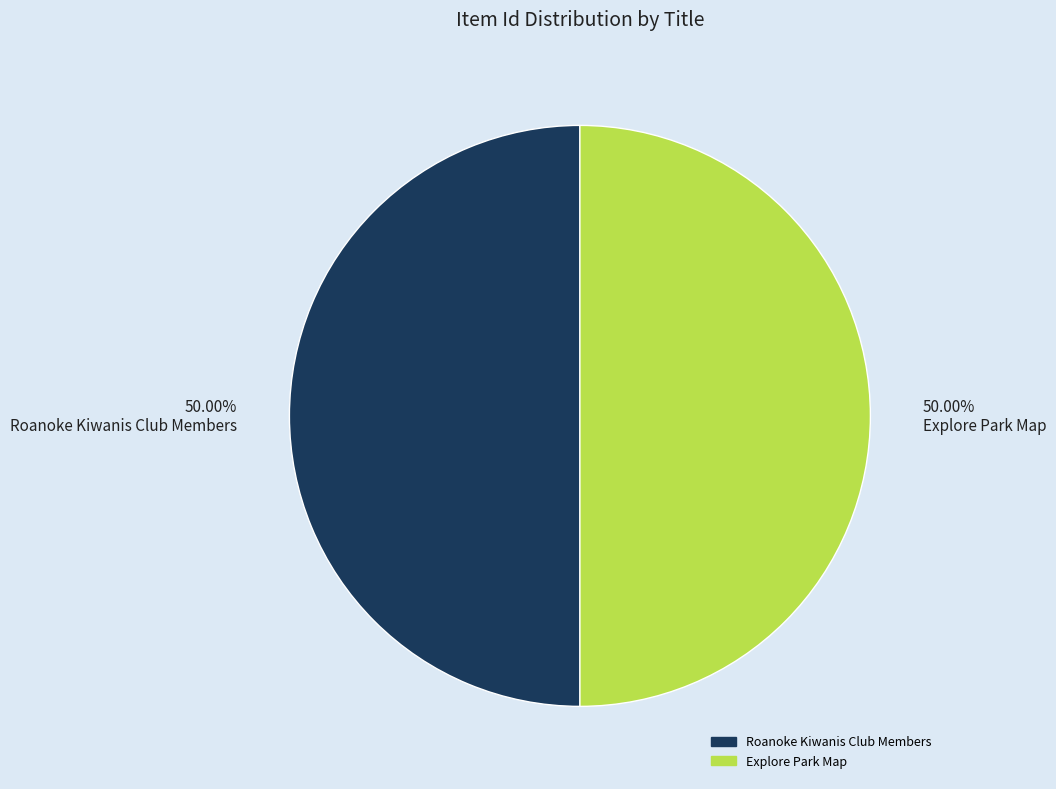

Approximately how many times larger is the value at Roanoke Kiwanis Club Members compared to Explore Park Map?

1.0